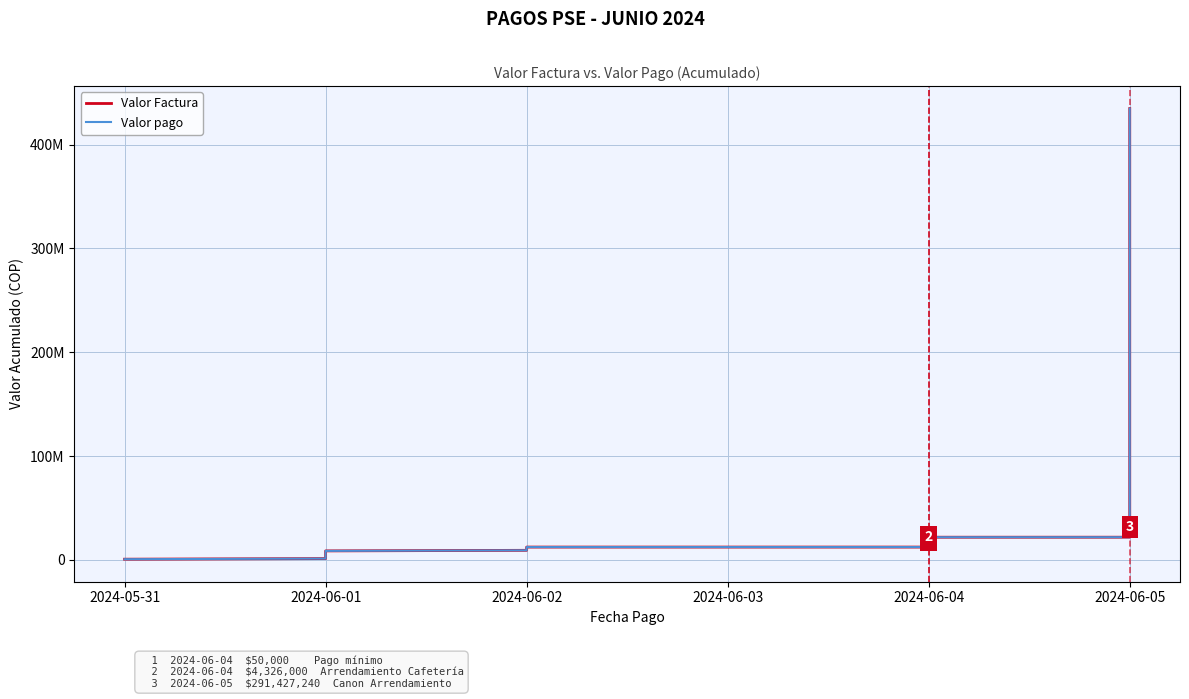

Does the chart have visible grid lines?

Yes